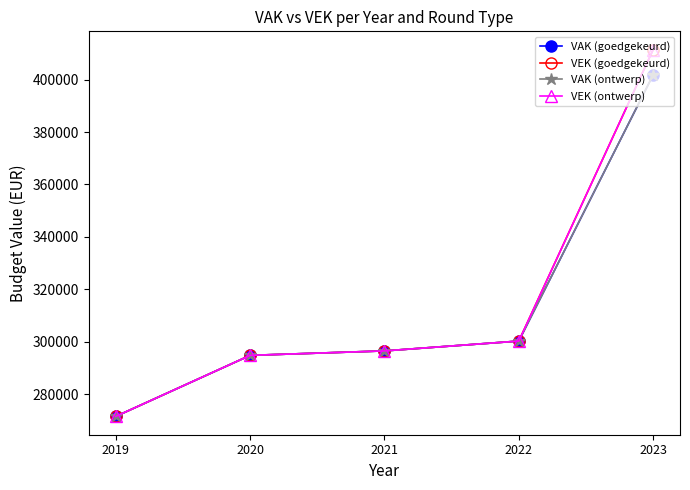

Does the chart have visible grid lines?

No